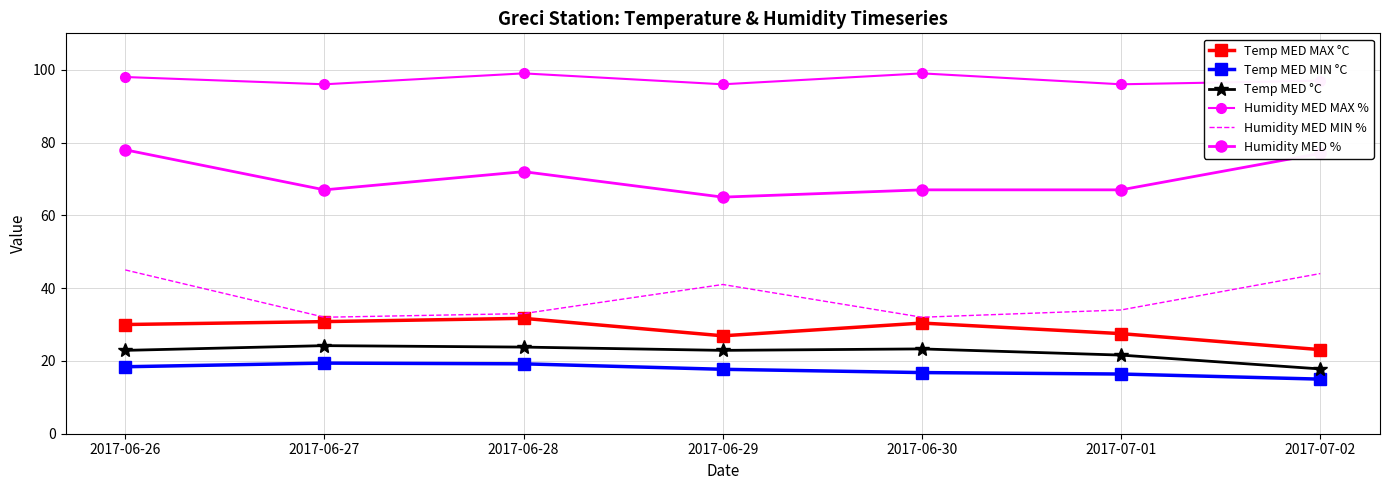

Where does the Humidity MED MIN % series first go above 34?

2017-06-26